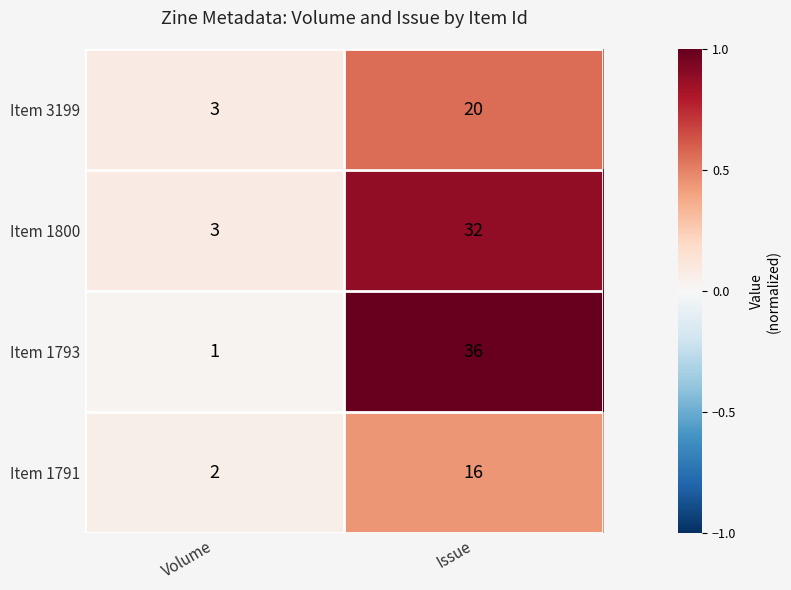

What is the spread (max minus min) of values at Issue?

20